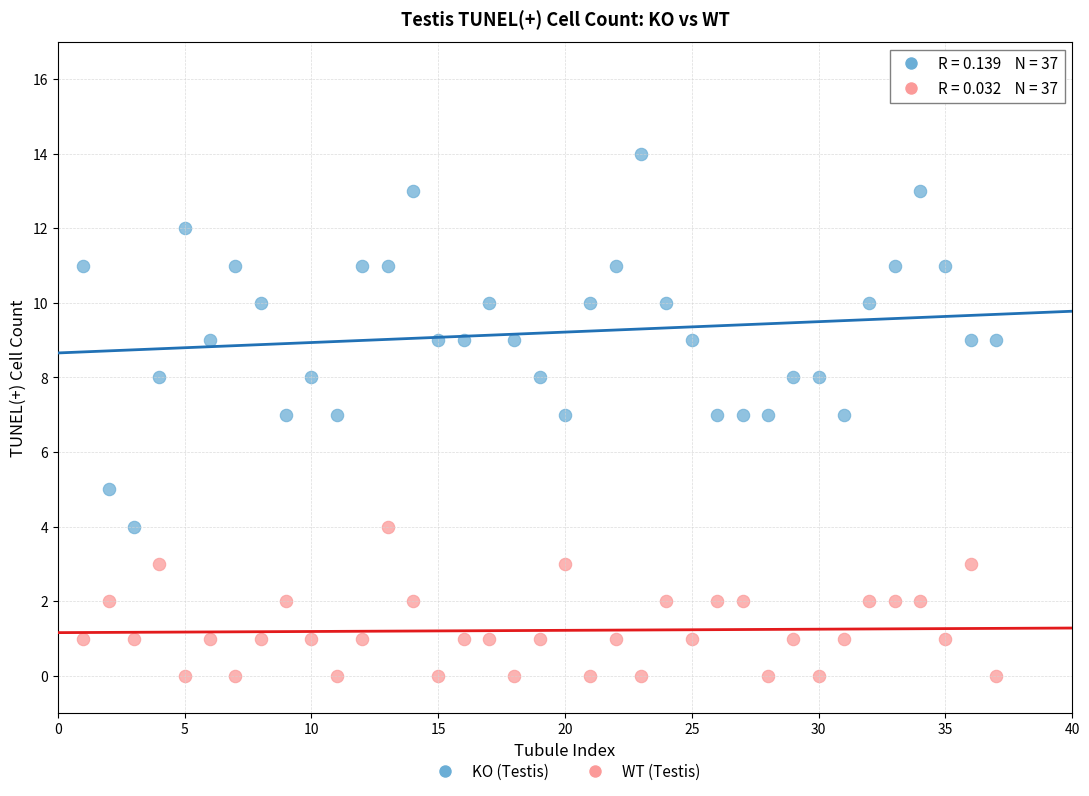

Which series reaches the minimum Y coordinate?

WT (Testis)